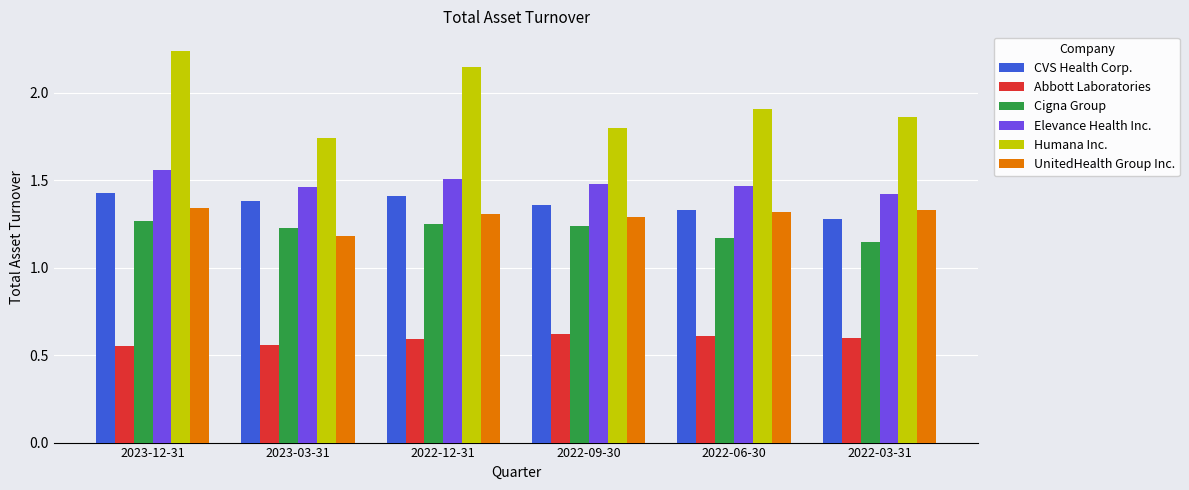

How many Humana Inc. values are between 1 and 2?

4